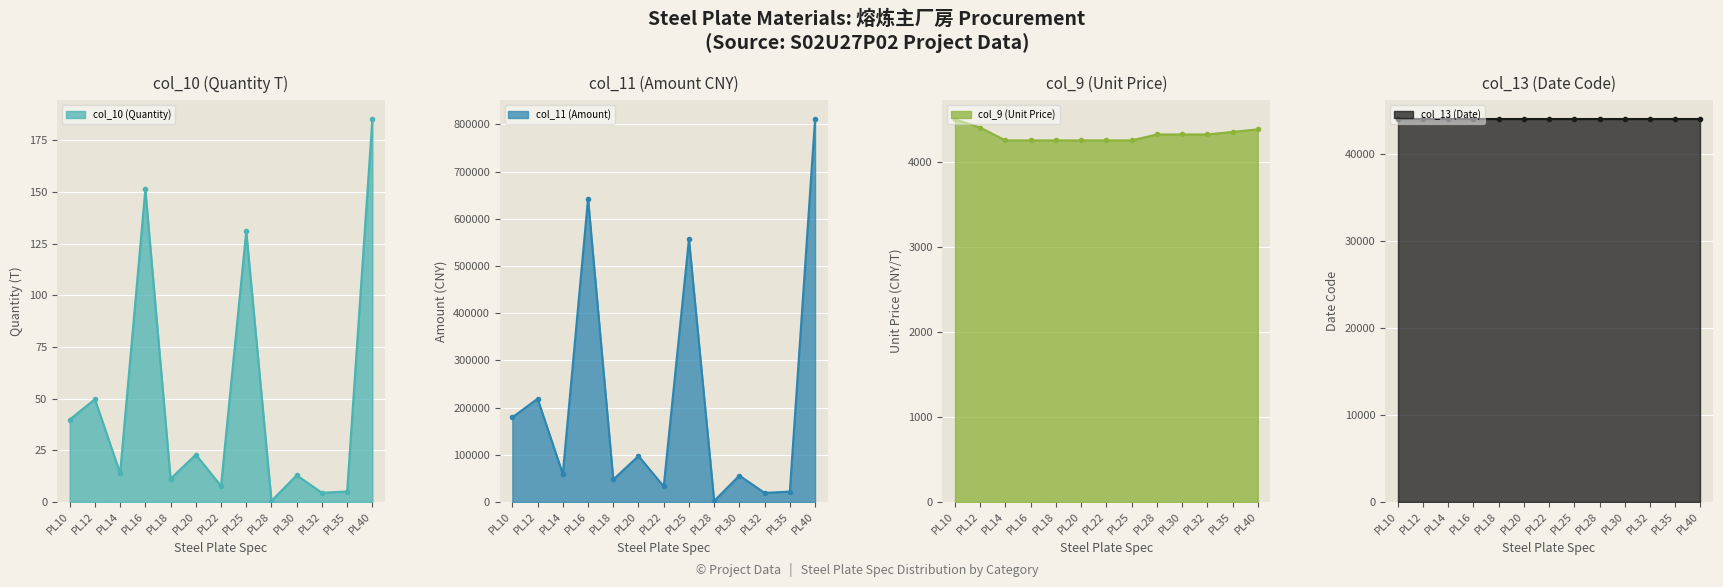

Is the value of col_11 (Amount) at PL18 greater than the value of col_9 (Unit Price) at PL16?

Yes